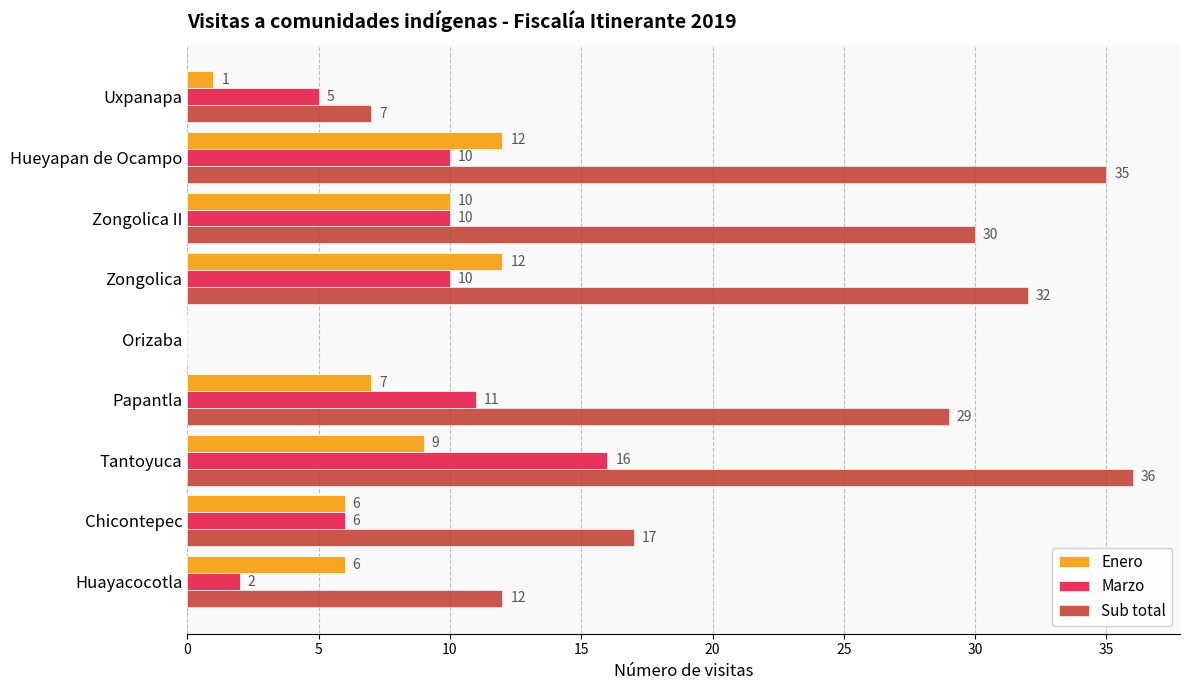

What is the greatest value displayed?

36